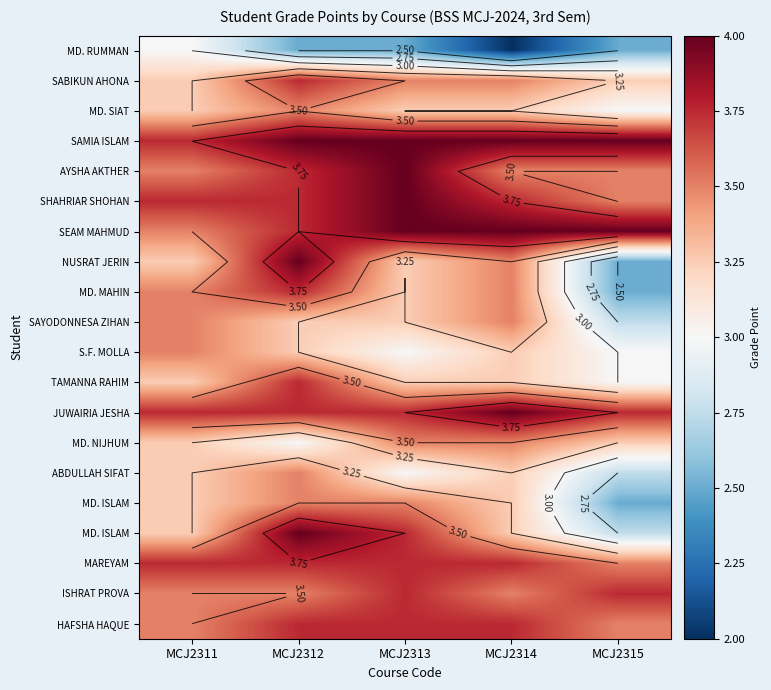

What is the difference between the highest and lowest values at MCJ2314?

2.0